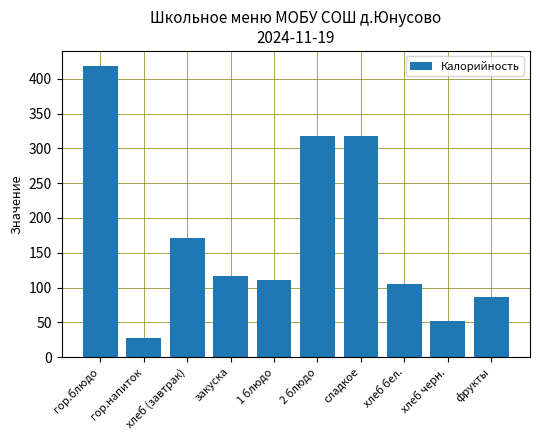

The value at закуска is 117.1. True or false?

True